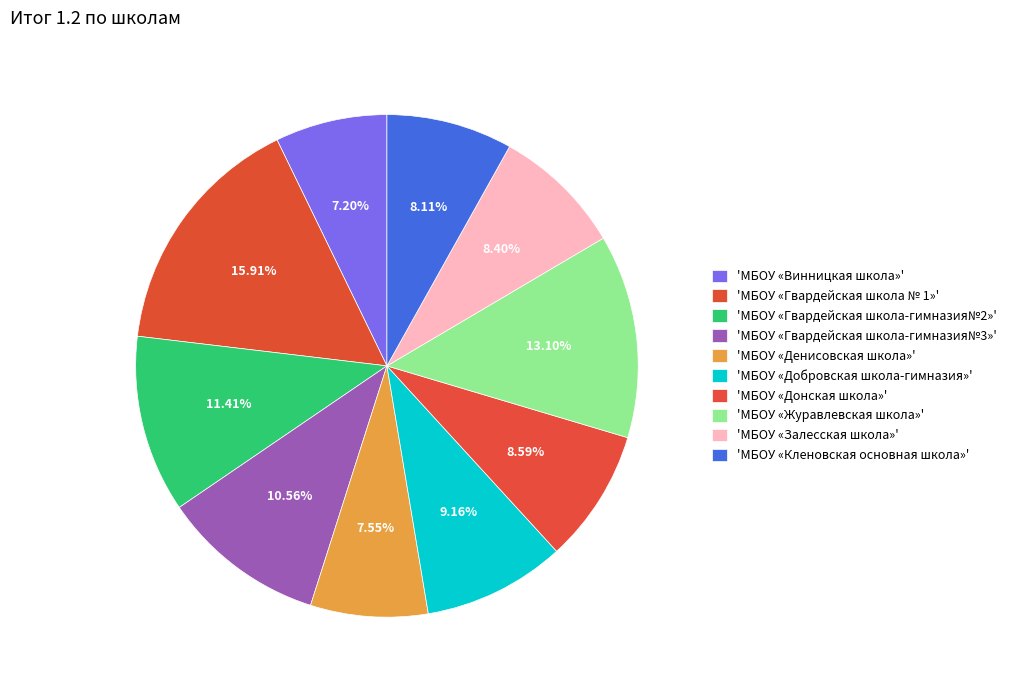

How many segments does this pie chart have?

10